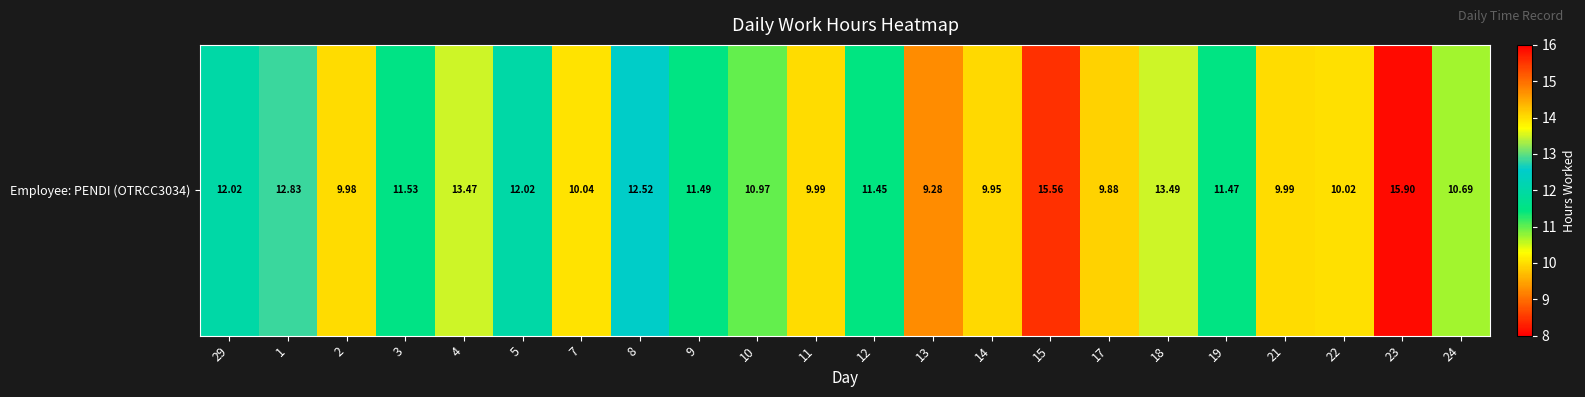

What is the greatest value displayed?

15.9